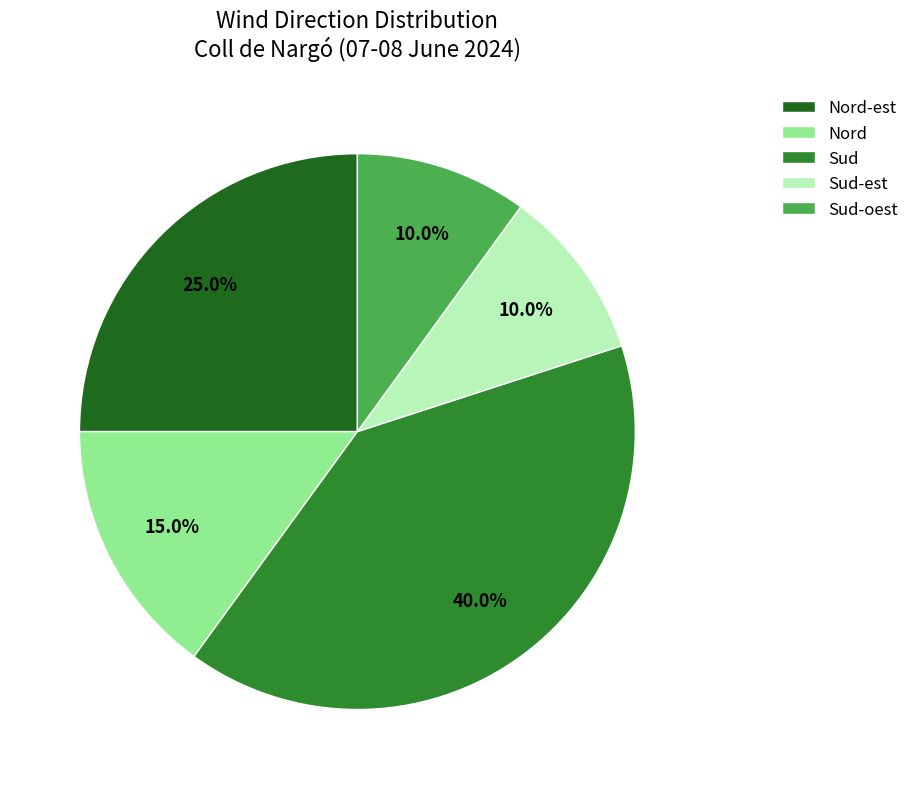

Is the sum of Sud-oest and Nord-est greater than half?

No